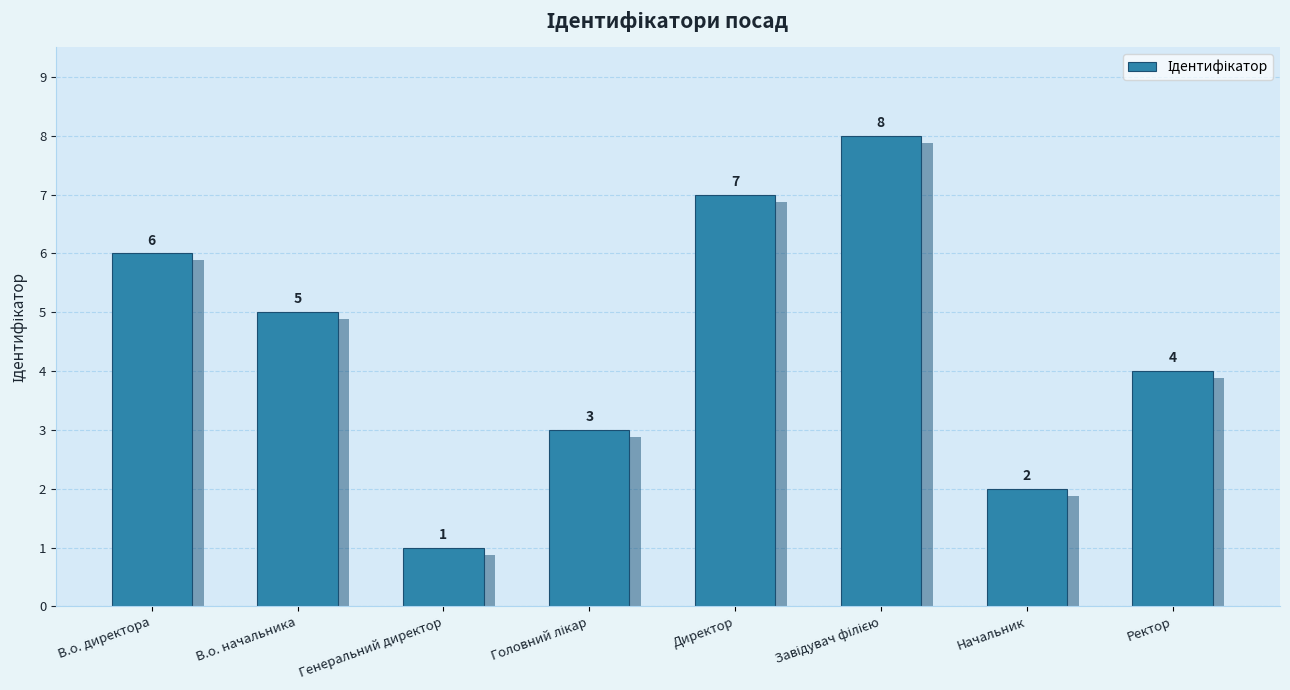

Approximately how many times larger is the value at Генеральний директор compared to В.о. директора?

0.2